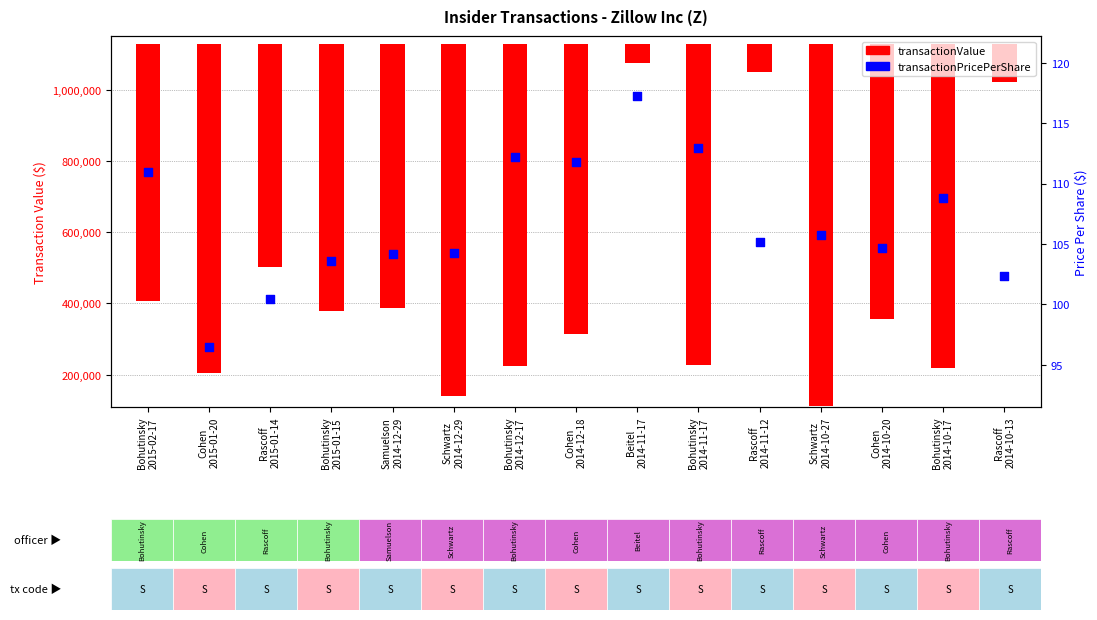

Which has a higher value, Rascoff
2015-01-14 or Bohutinsky
2014-10-17?

Bohutinsky
2014-10-17